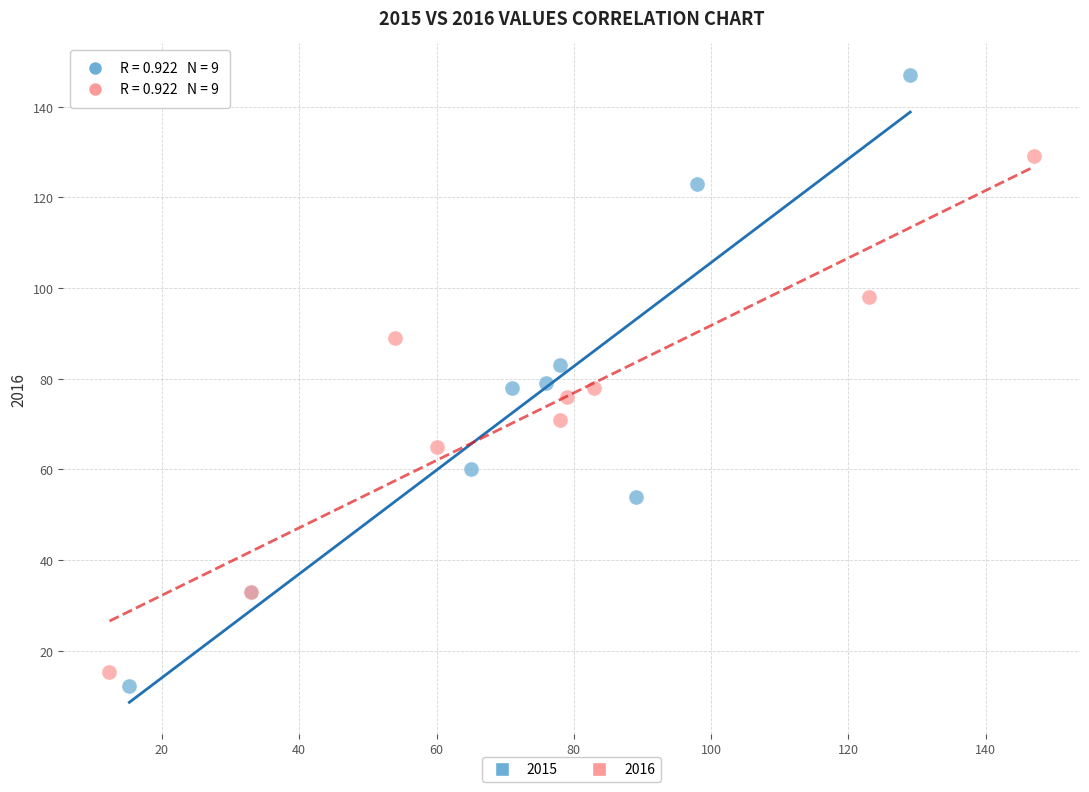

Which series has the largest Y range (max minus min)?

2015